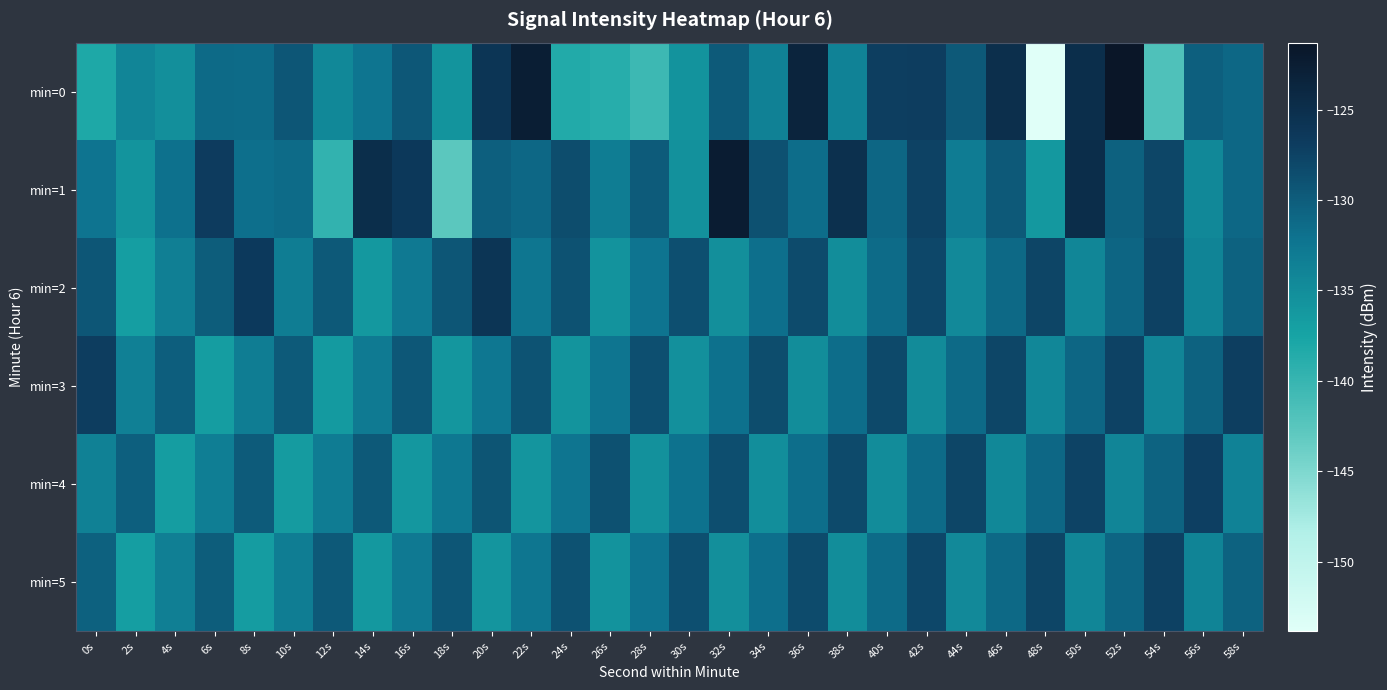

Reading left to right, extract all data points from this chart.

min=0: 0s=-138.2	2s=-134.1	4s=-135.2	6s=-131.3	8s=-131.4	10s=-129.4	12s=-134.5	14s=-132.2	16s=-129.5	18s=-135.7	20s=-126.0	22s=-122.6	24s=-138.4	26s=-138.8	28s=-140.5	30s=-135.6	32s=-129.7	34s=-133.7	36s=-123.6	38s=-133.9	40s=-127.1	42s=-127.0	44s=-129.7	46s=-125.1	48s=-153.8	50s=-124.9	52s=-121.3	54s=-141.8	56s=-130.2	58s=-131.0
min=1: 0s=-132.2	2s=-135.7	4s=-131.9	6s=-126.8	8s=-131.8	10s=-131.4	12s=-139.6	14s=-124.9	16s=-126.5	18s=-142.7	20s=-130.2	22s=-131.0	24s=-128.5	26s=-133.1	28s=-129.9	30s=-135.4	32s=-122.3	34s=-128.9	36s=-131.6	38s=-125.2	40s=-130.9	42s=-127.5	44s=-133.0	46s=-129.7	48s=-136.2	50s=-124.8	52s=-130.3	54s=-127.9	56s=-134.5	58s=-131.0
min=2: 0s=-129.3	2s=-136.9	4s=-133.5	6s=-130.0	8s=-126.6	10s=-133.1	12s=-129.7	14s=-136.2	16s=-132.8	18s=-129.3	20s=-125.9	22s=-132.5	24s=-129.0	26s=-135.6	28s=-132.1	30s=-128.7	32s=-135.2	34s=-131.8	36s=-128.3	38s=-134.9	40s=-131.5	42s=-128.0	44s=-134.6	46s=-131.1	48s=-127.7	50s=-134.2	52s=-130.8	54s=-127.3	56s=-133.9	58s=-130.5
min=3: 0s=-127.0	2s=-133.6	4s=-130.1	6s=-136.7	8s=-133.2	10s=-129.8	12s=-136.3	14s=-132.9	16s=-129.5	18s=-136.0	20s=-132.6	22s=-129.1	24s=-135.7	26s=-132.2	28s=-128.8	30s=-135.3	32s=-131.9	34s=-128.5	36s=-135.0	38s=-131.6	40s=-128.1	42s=-134.7	44s=-131.2	46s=-127.8	48s=-134.3	50s=-130.9	52s=-127.5	54s=-134.0	56s=-130.6	58s=-127.1
min=4: 0s=-133.7	2s=-130.2	4s=-136.8	6s=-133.3	8s=-129.9	10s=-136.5	12s=-133.0	14s=-129.6	16s=-136.1	18s=-132.7	20s=-129.2	22s=-135.8	24s=-132.3	26s=-128.9	28s=-135.5	30s=-132.0	32s=-128.6	34s=-135.1	36s=-131.7	38s=-128.2	40s=-134.8	42s=-131.3	44s=-127.9	46s=-134.5	48s=-131.0	50s=-127.6	52s=-134.1	54s=-130.7	56s=-127.2	58s=-133.8
min=5: 0s=-130.3	2s=-136.9	4s=-133.5	6s=-130.0	8s=-136.6	10s=-133.1	12s=-129.7	14s=-136.2	16s=-132.8	18s=-129.3	20s=-135.9	22s=-132.5	24s=-129.0	26s=-135.6	28s=-132.1	30s=-128.7	32s=-135.2	34s=-131.8	36s=-128.3	38s=-134.9	40s=-131.5	42s=-128.0	44s=-134.6	46s=-131.1	48s=-127.7	50s=-134.2	52s=-130.8	54s=-127.3	56s=-133.9	58s=-130.5